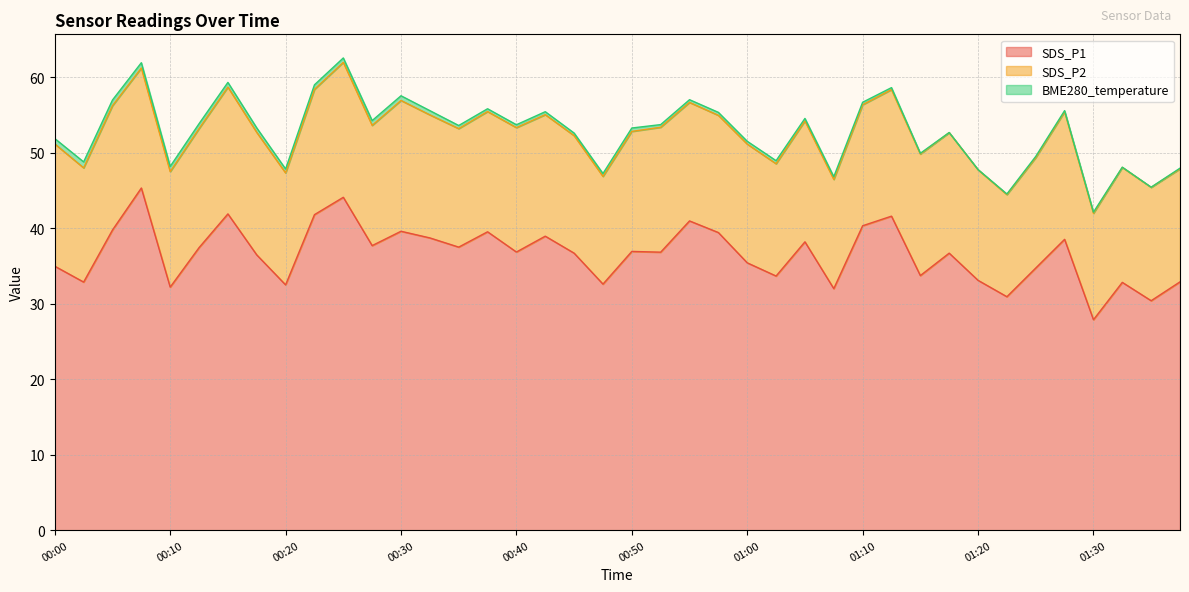

What is the label of the 6th point from the left?

00:13